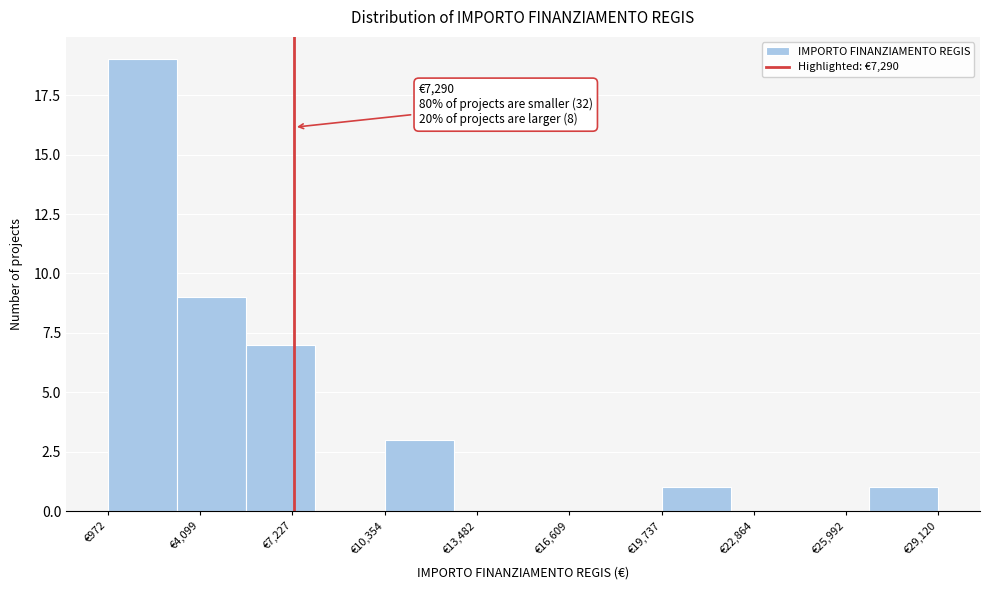

Over which range of the x-axis is the bar tallest?

1000 to 3500